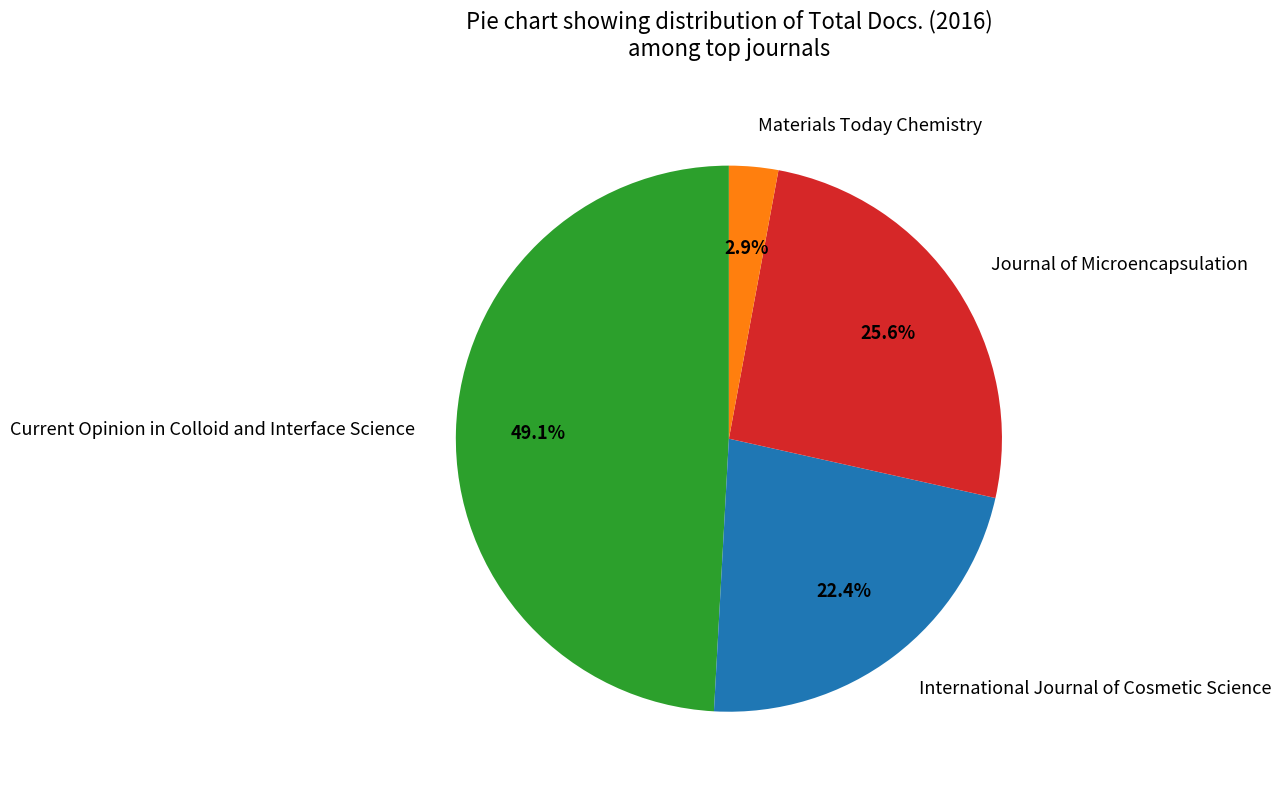

To the nearest percent, what percentage of the pie is Materials Today Chemistry?

3%